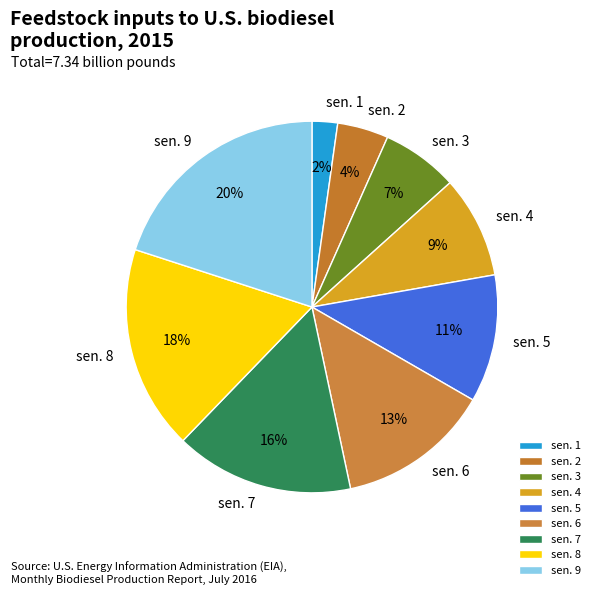

Which category has the biggest portion of the pie?

sen. 9